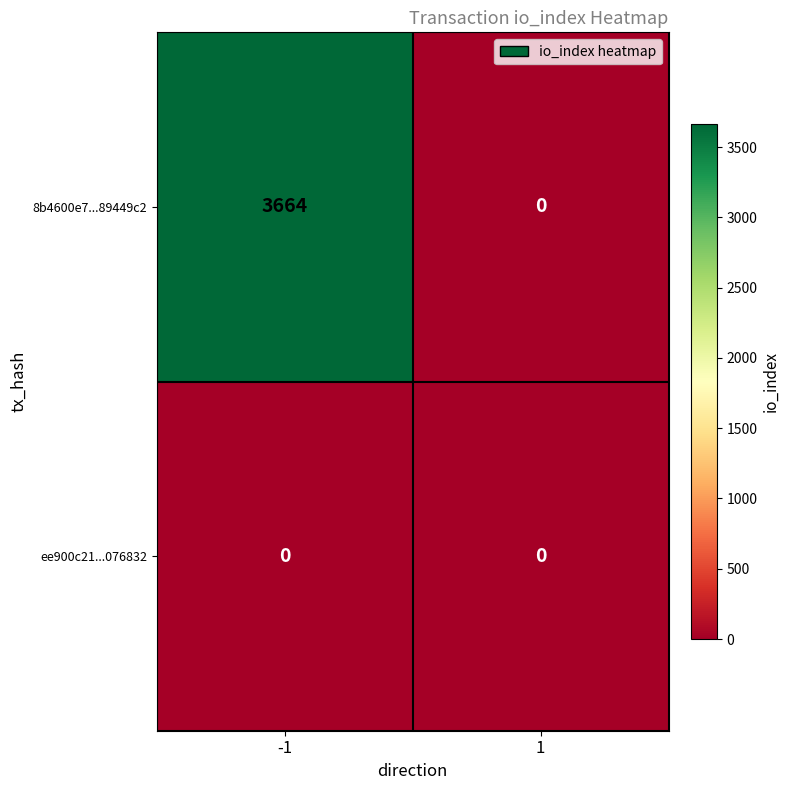

At how many categories does at least one series exceed 1130?

1